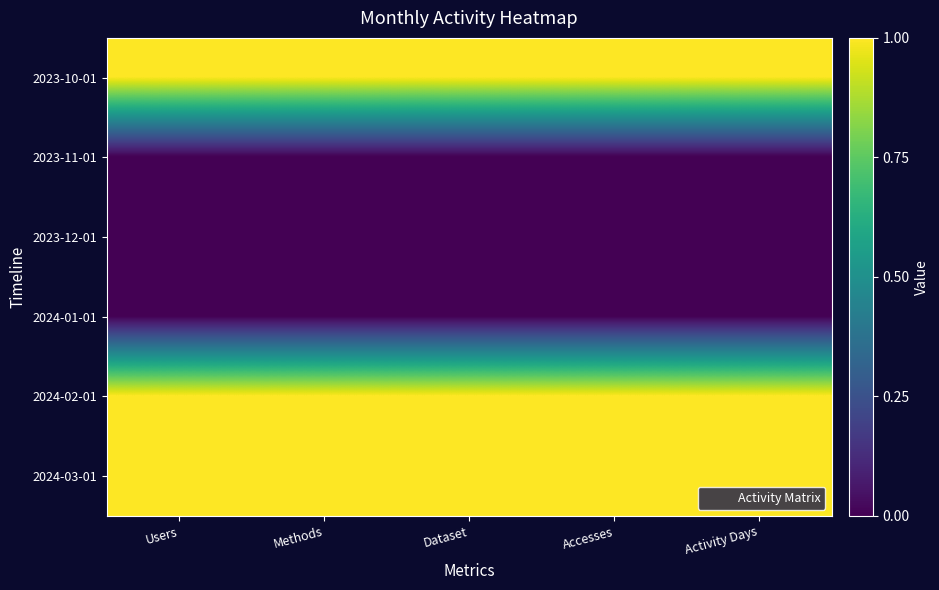

At which category is the sum across all series the highest?

Users